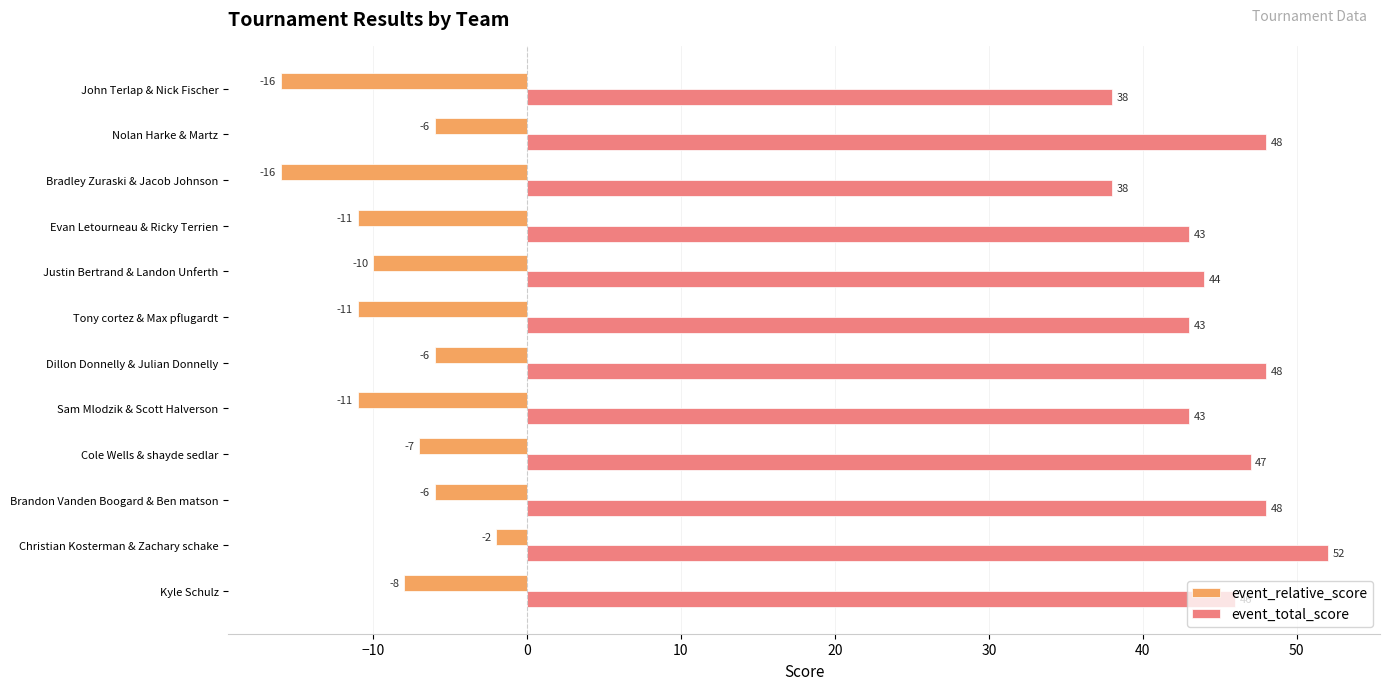

What are all the series names shown in the legend?

event_relative_score, event_total_score